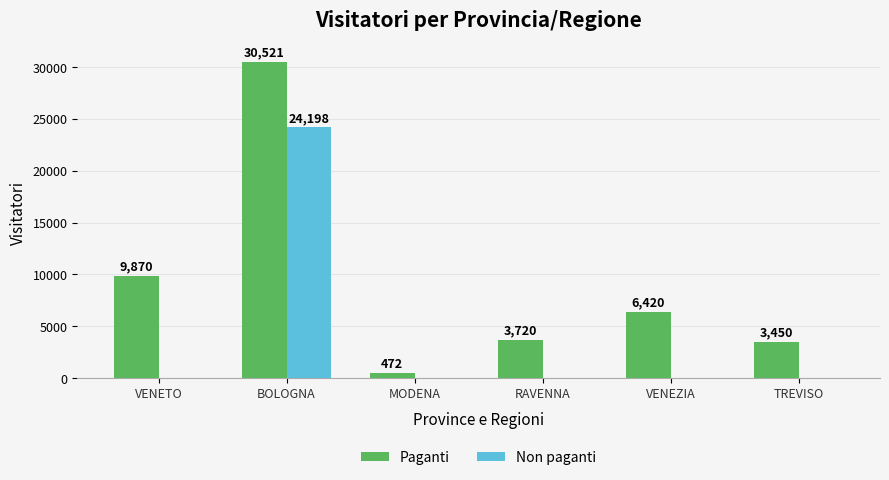

What is the total value across all series at VENEZIA?

6420